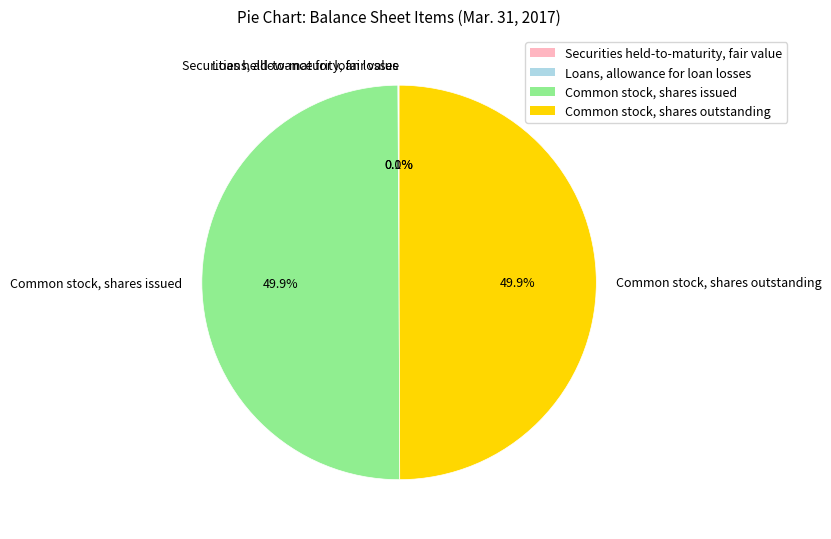

To the nearest percent, what is the difference between the largest and smallest slice percentages?

50%